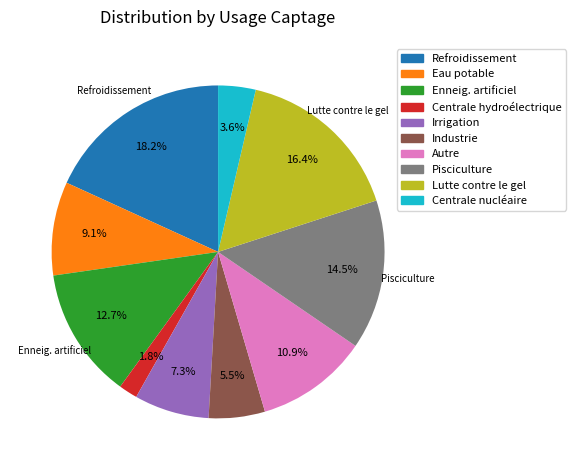

To the nearest percent, what is the average slice percentage?

10%